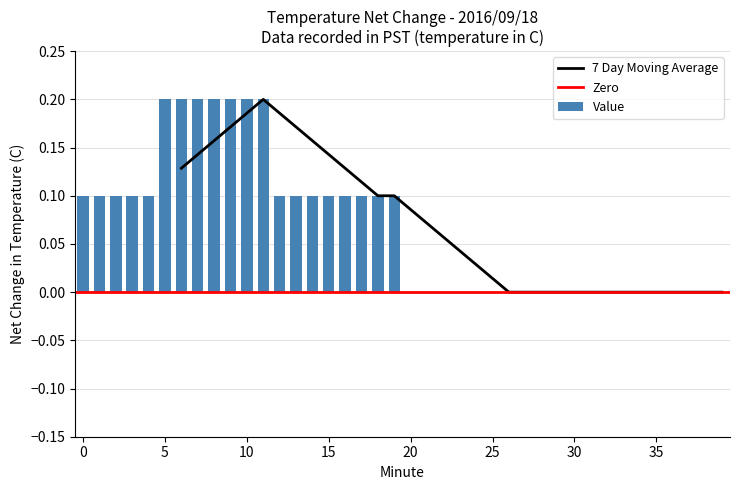

List the labels in order of value, largest first.

5, 6, 7, 8, 9, 10, 11, 0, 1, 2, 3, 4, 12, 13, 14, 15, 16, 17, 18, 19, 20, 21, 22, 23, 24, 25, 26, 27, 28, 29, 30, 31, 32, 33, 34, 35, 36, 37, 38, 39